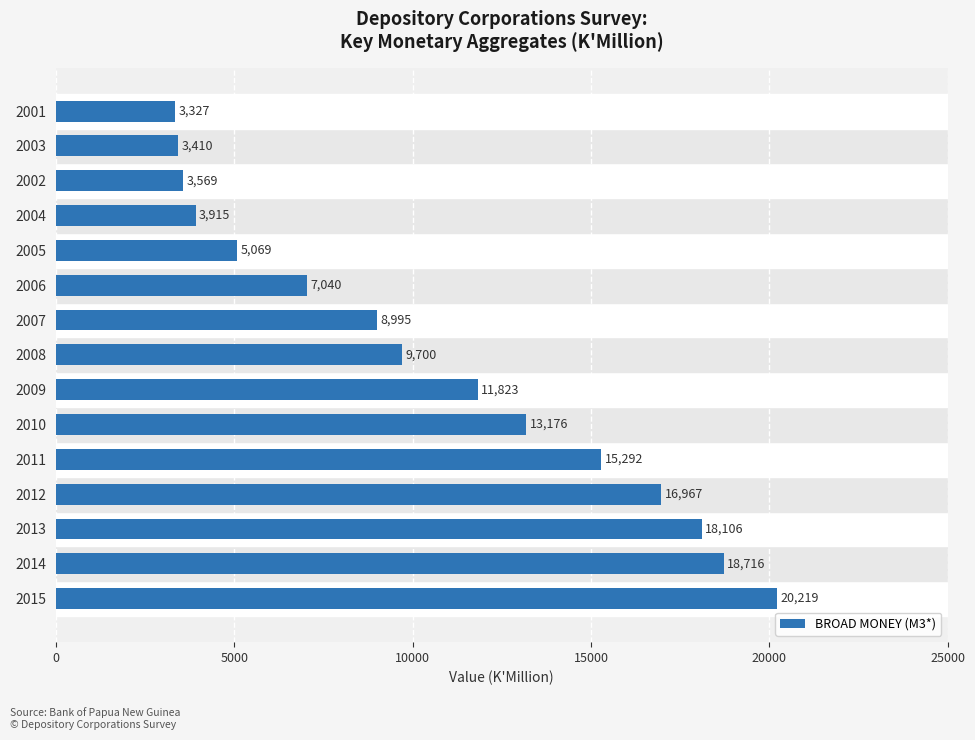

Between 2015 and 2004, which is larger?

2015